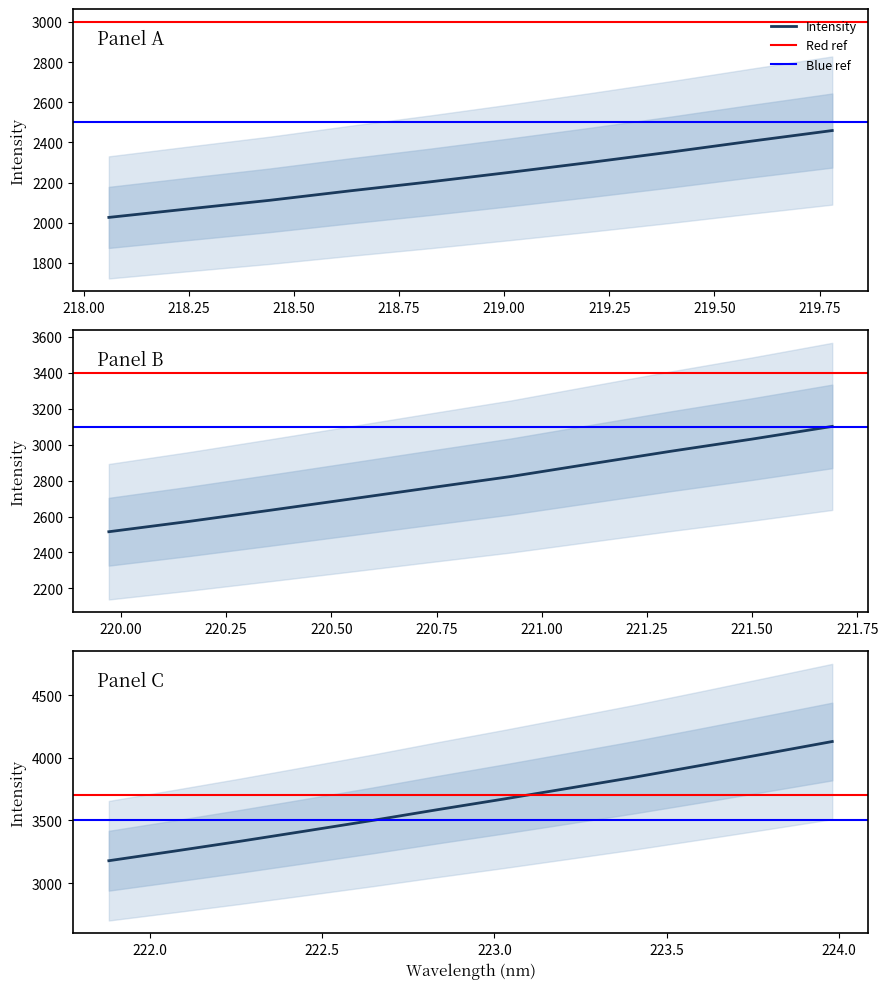

Which has a higher value, 20 or 10?

20